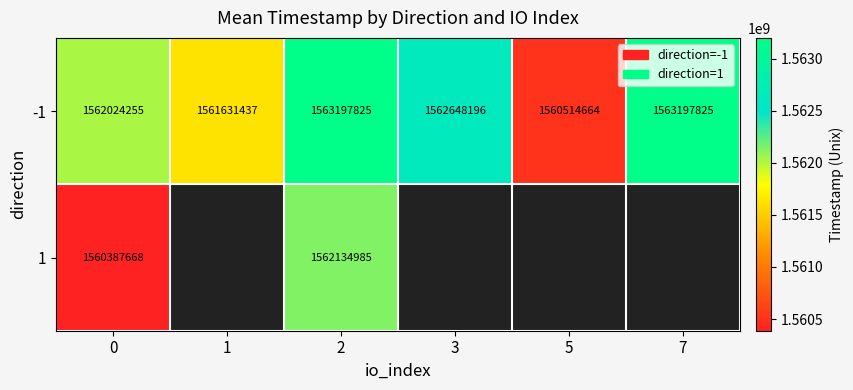

At which category does the chart reach its peak across all series?

2